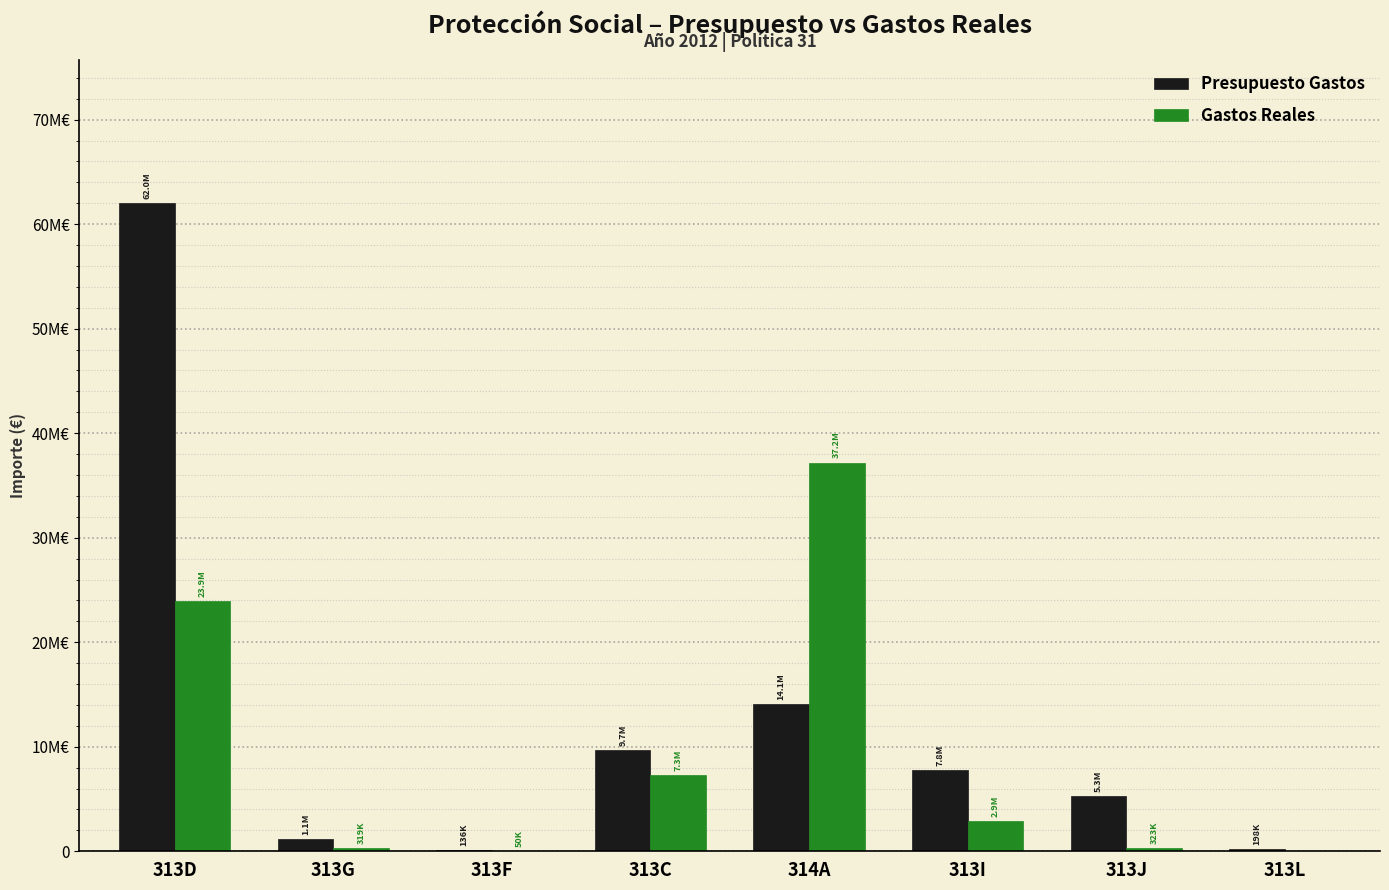

Are the bars grouped side by side (vs. stacked)?

Yes